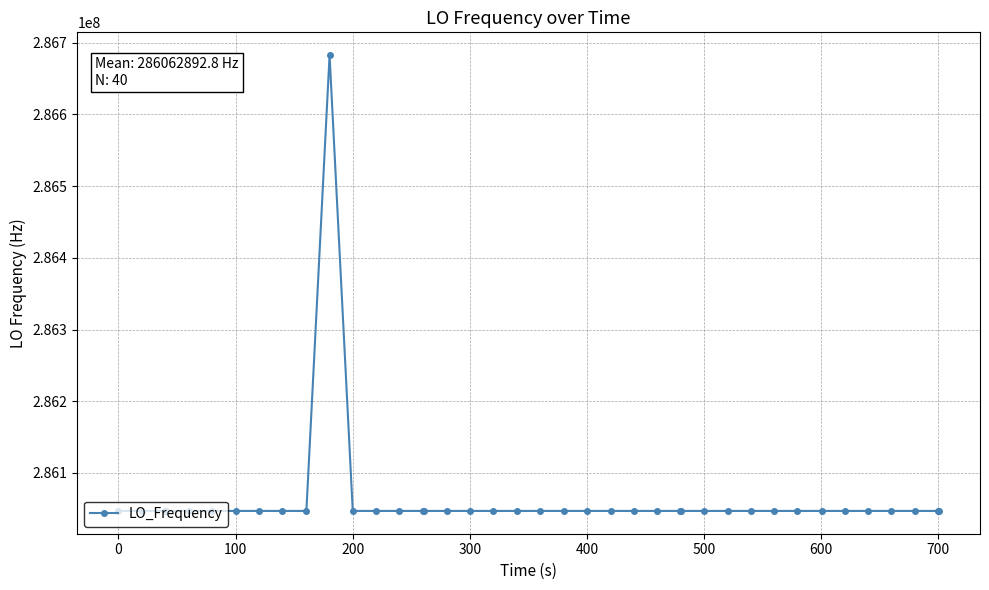

What is the sum of all values?

11442515713.0